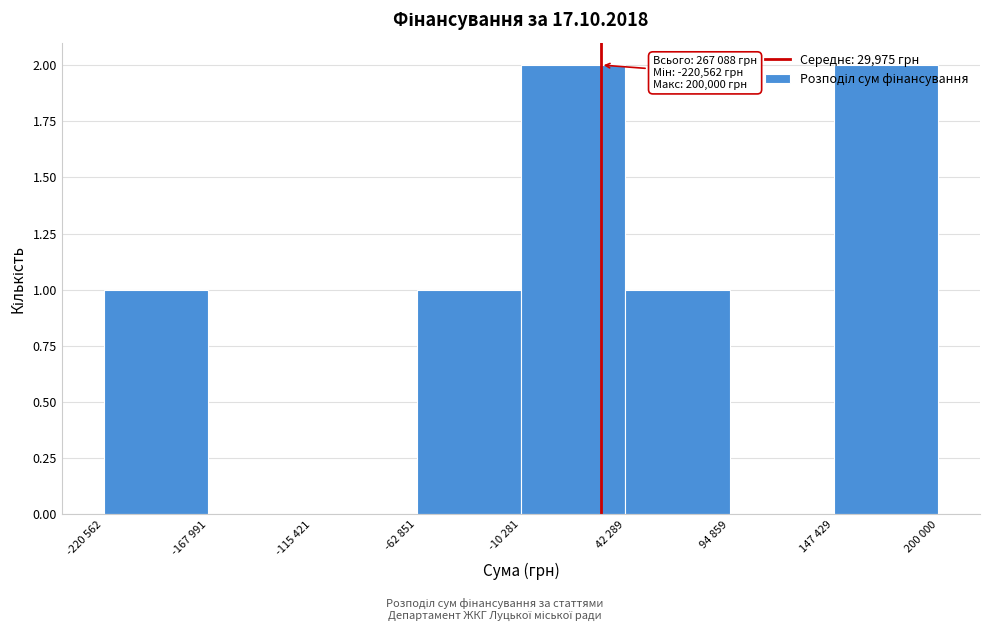

What is the sum of the values at 147 429 and -10 281?

4